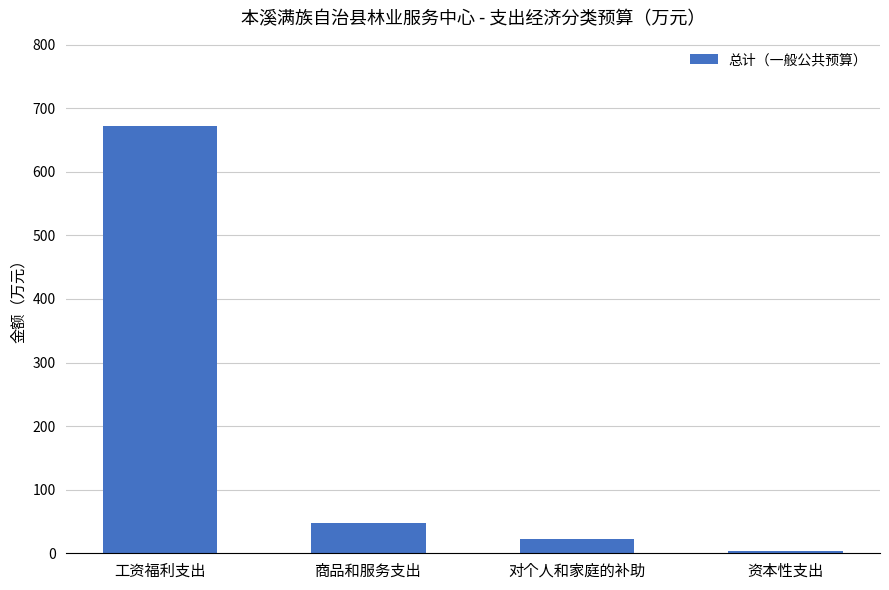

What is the difference between the maximum and minimum values?

667.8